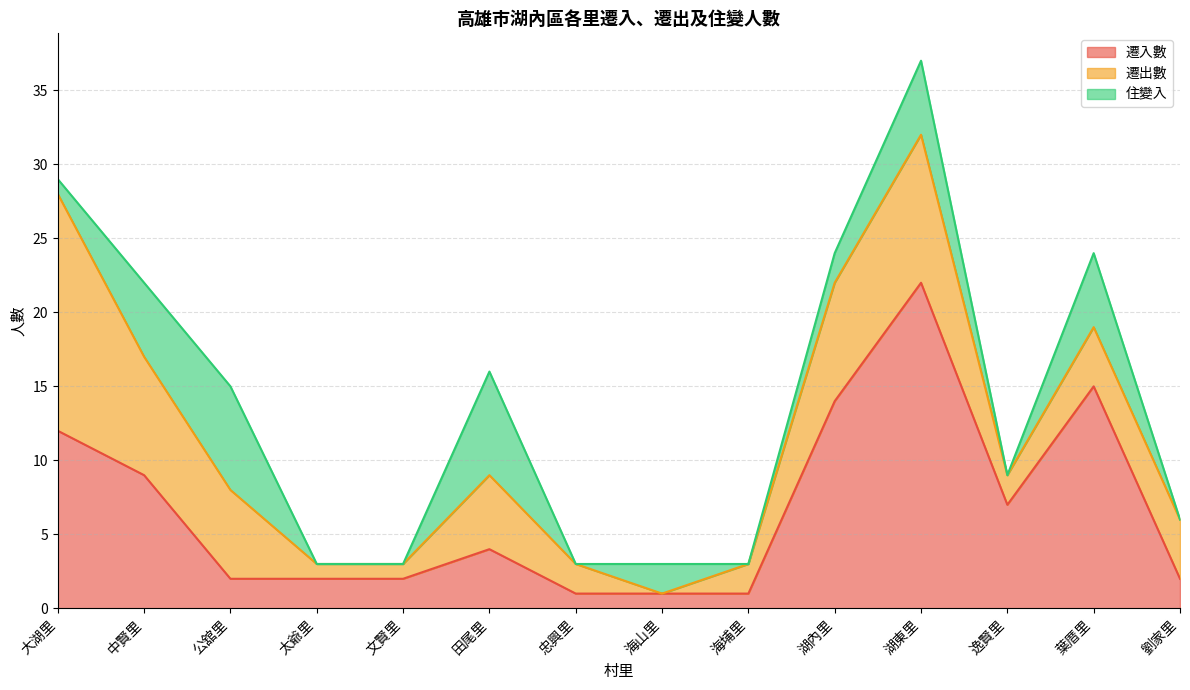

Which series changed the most between 文賢里 and 湖內里?

遷入數